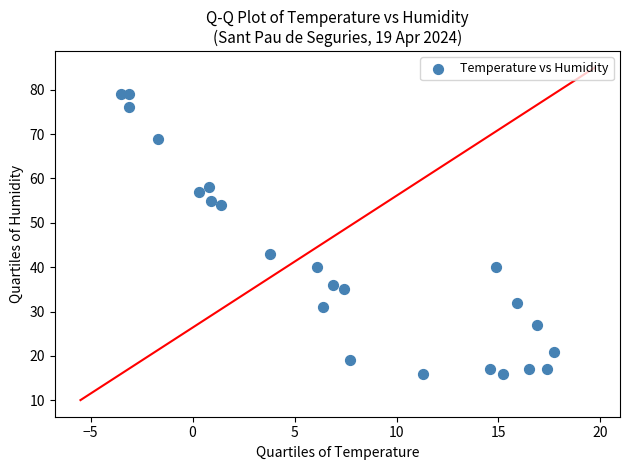

What is the range of Y values (max minus min)?

63